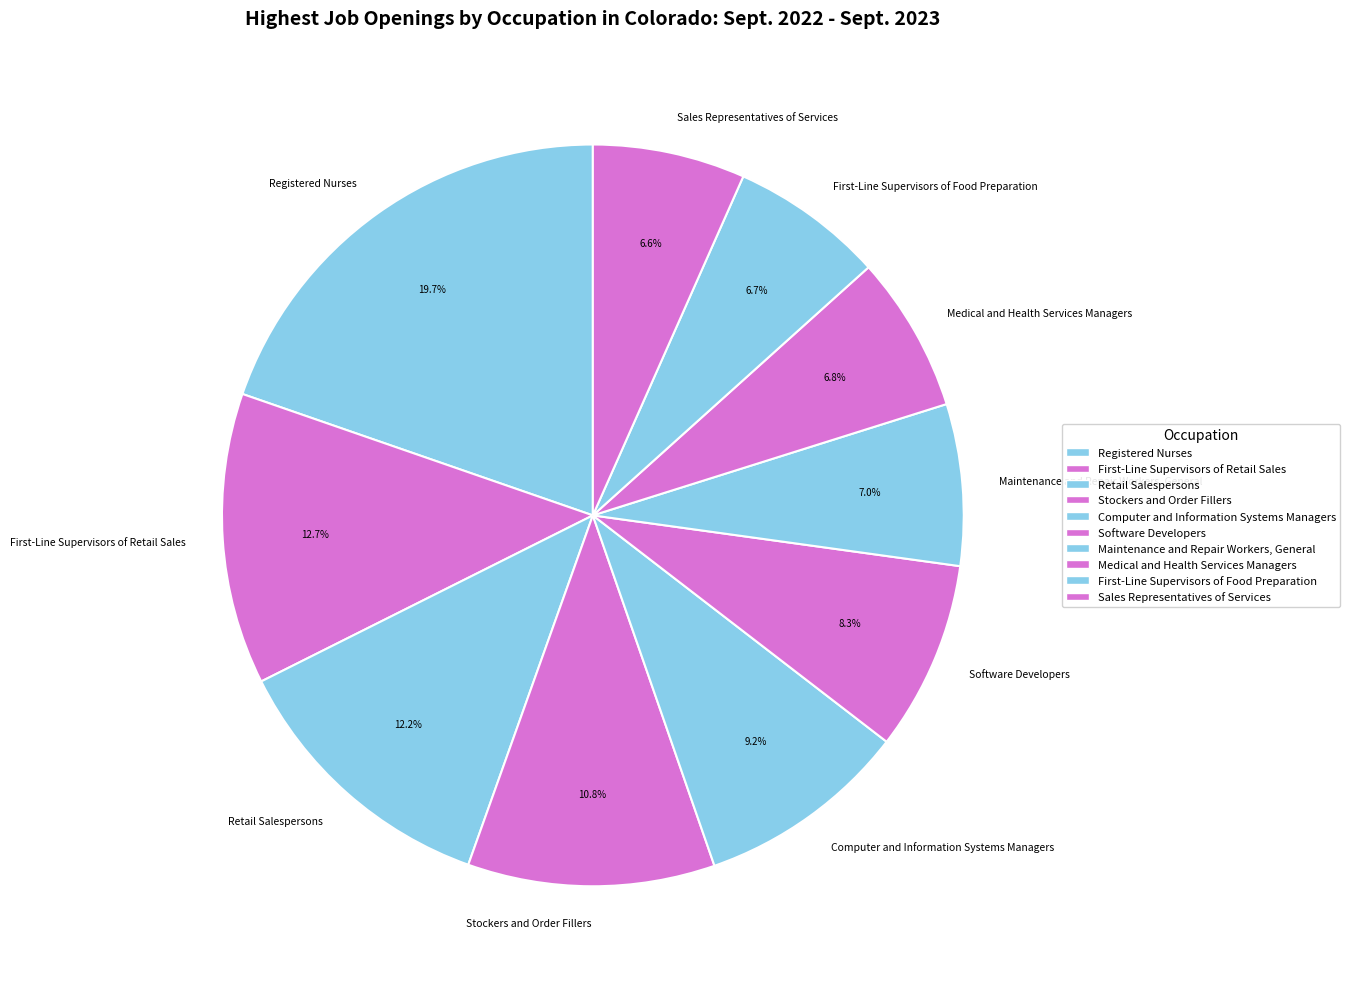

What percentage is NOT represented by Registered Nurses?

80.3%